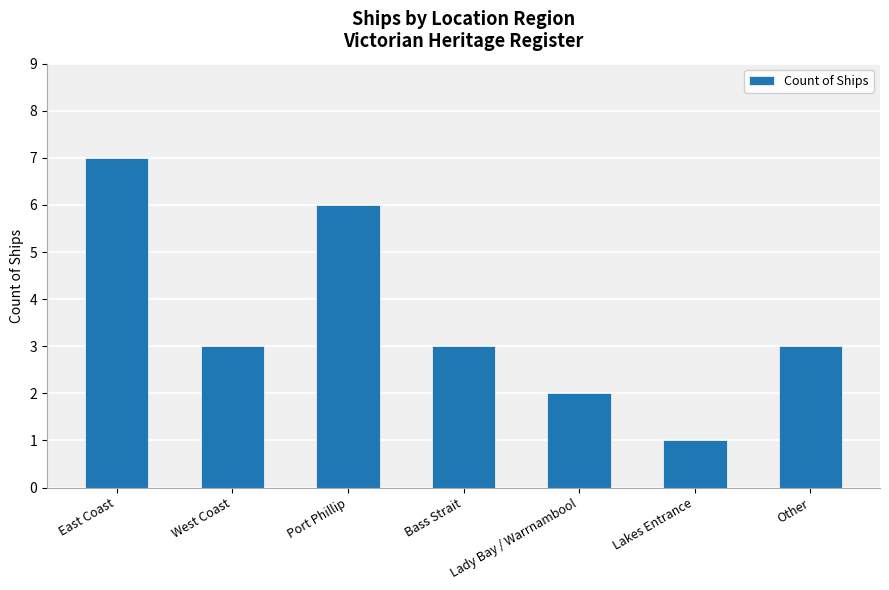

The value at East Coast is 10. True or false?

False